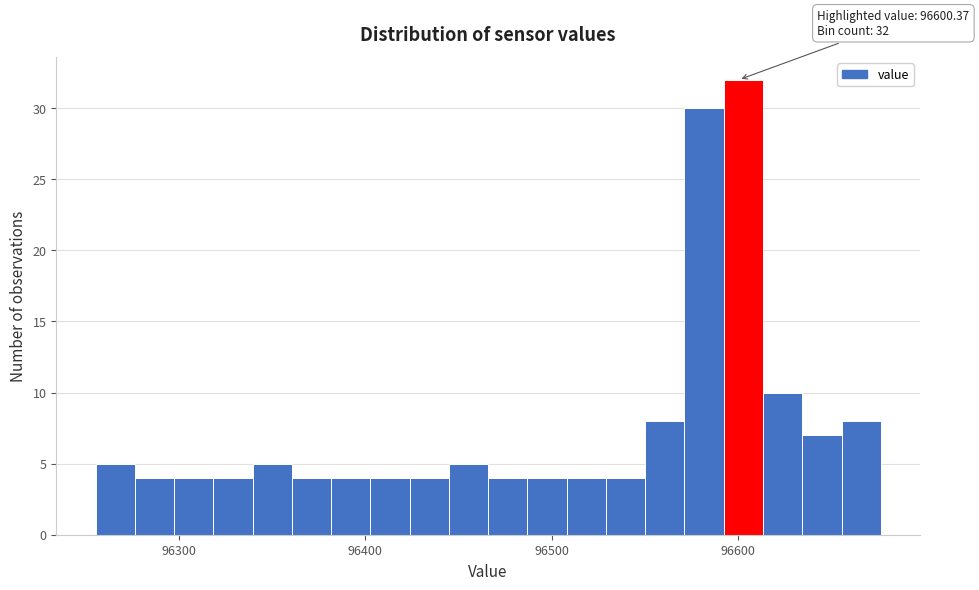

Around what value on the x-axis is the tallest bar? Give the approximate position of its centre, as read against the axis.

96600